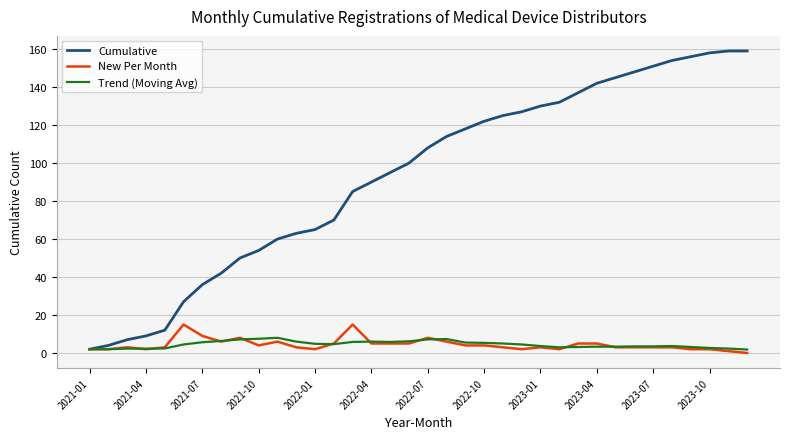

Rank the series by their maximum value, from highest to lowest.

Cumulative, New Per Month, Trend (Moving Avg)